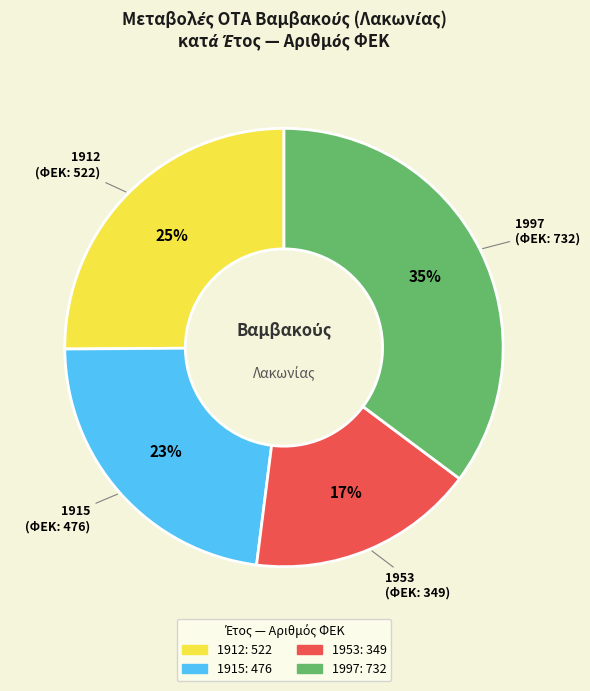

Is there any slice that represents more than half of the pie?

No